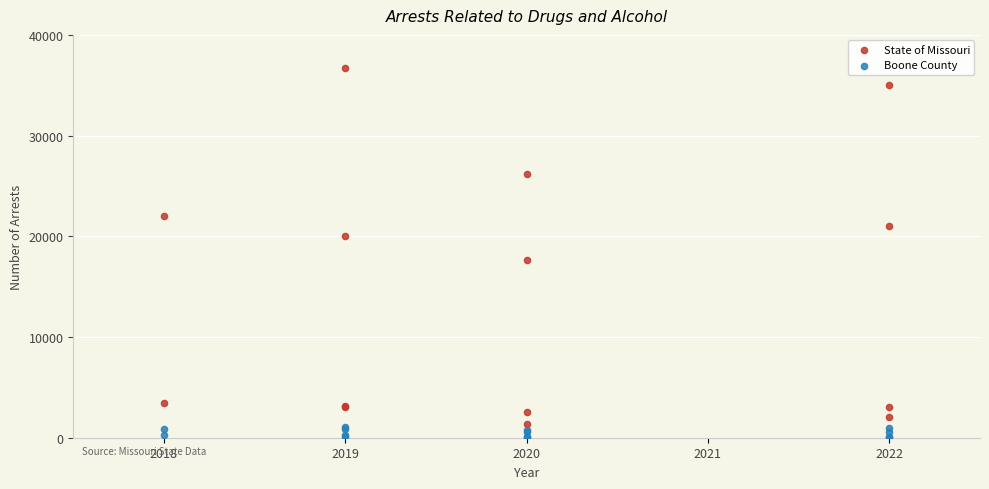

Across all series, what Y value is closest to 18367?

17614